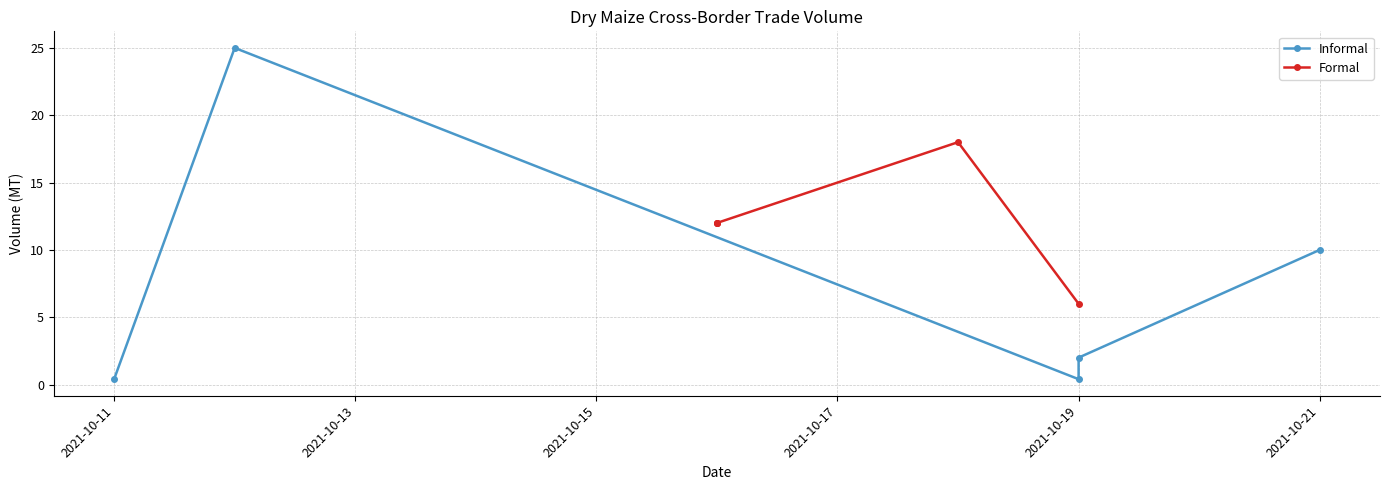

Which category has the lowest value across all series?

2021-10-11